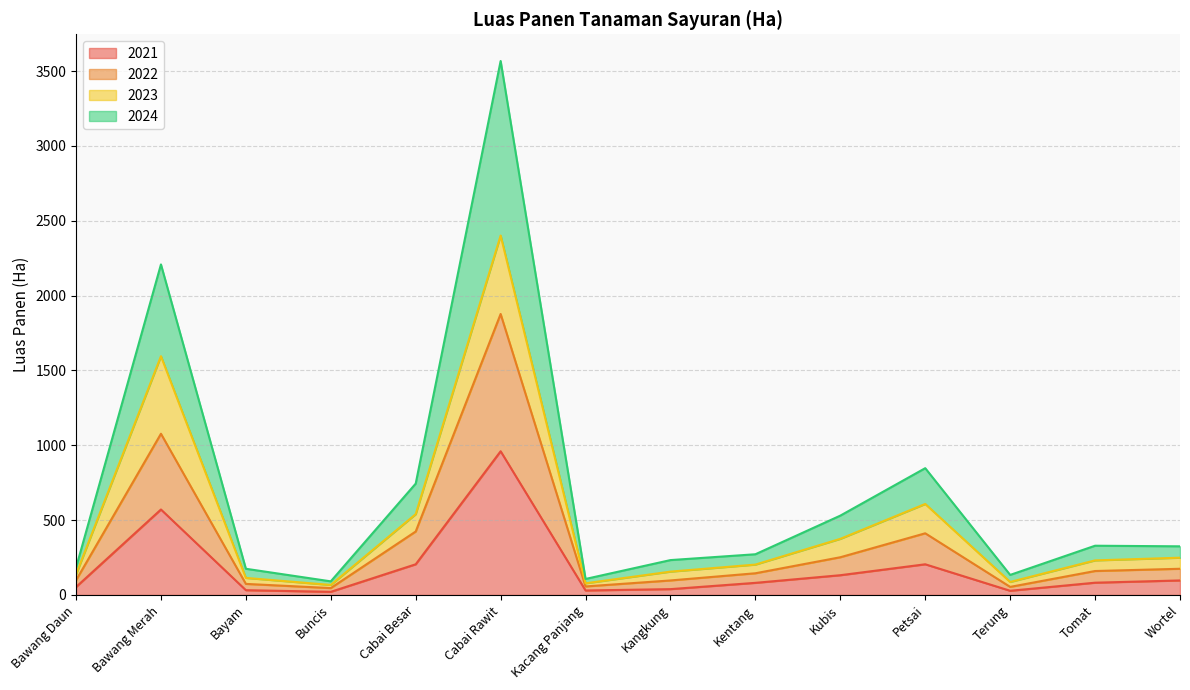

Is it true that 2022 equals 48 at Bawang Daun?

False